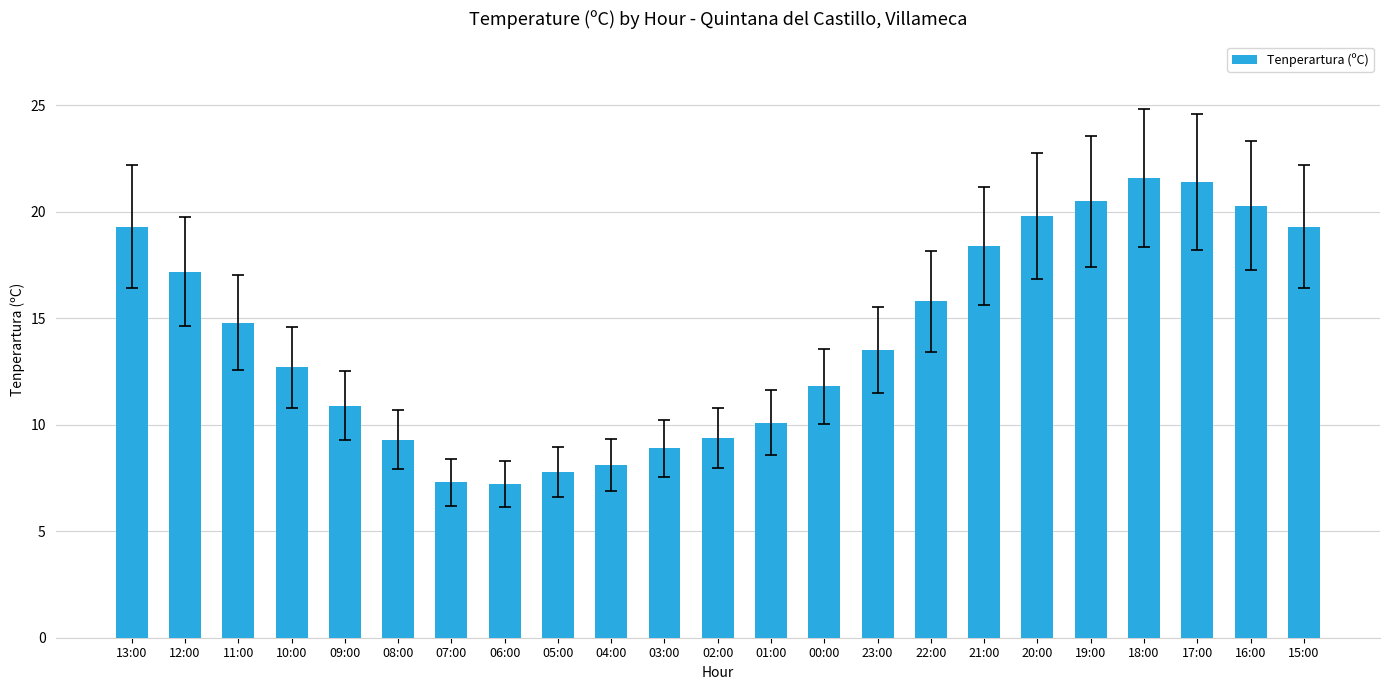

At which label is the value closest to 14?

23:00